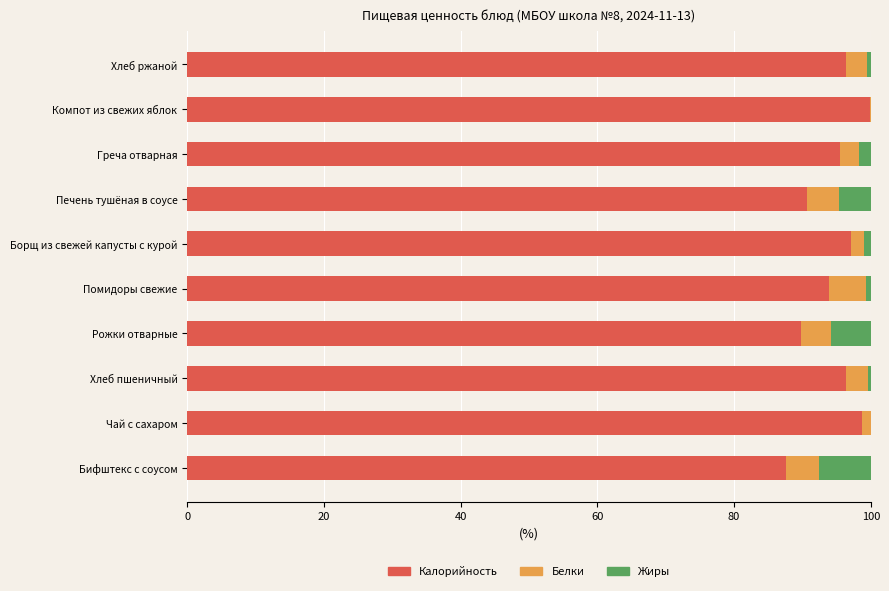

How many categories are shown in the chart?

10